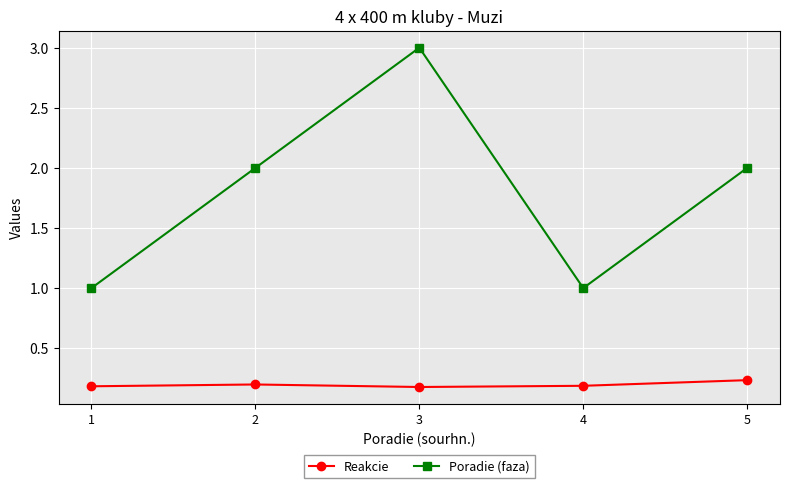

What is the value of the Poradie (faza) point at the 2nd from the left?

2.0